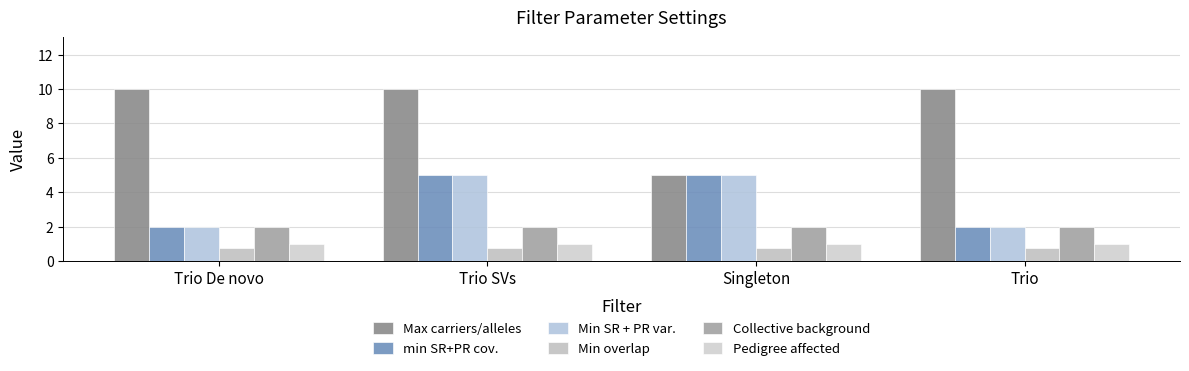

List the labels in order of Pedigree affected value, largest first.

Trio De novo, Trio SVs, Singleton, Trio